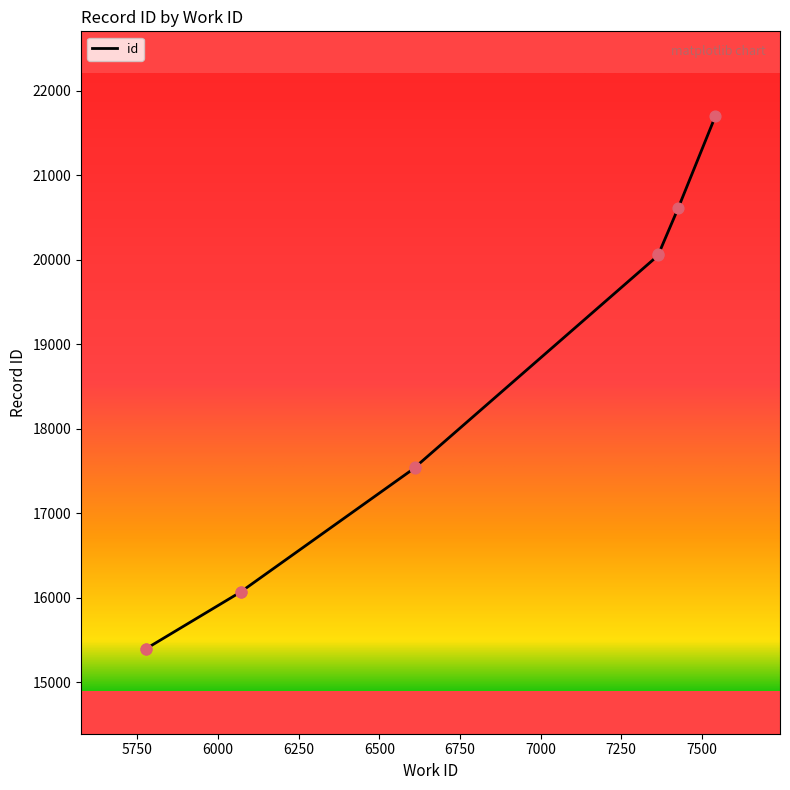

Between 7365 and 6071, which is larger?

7365